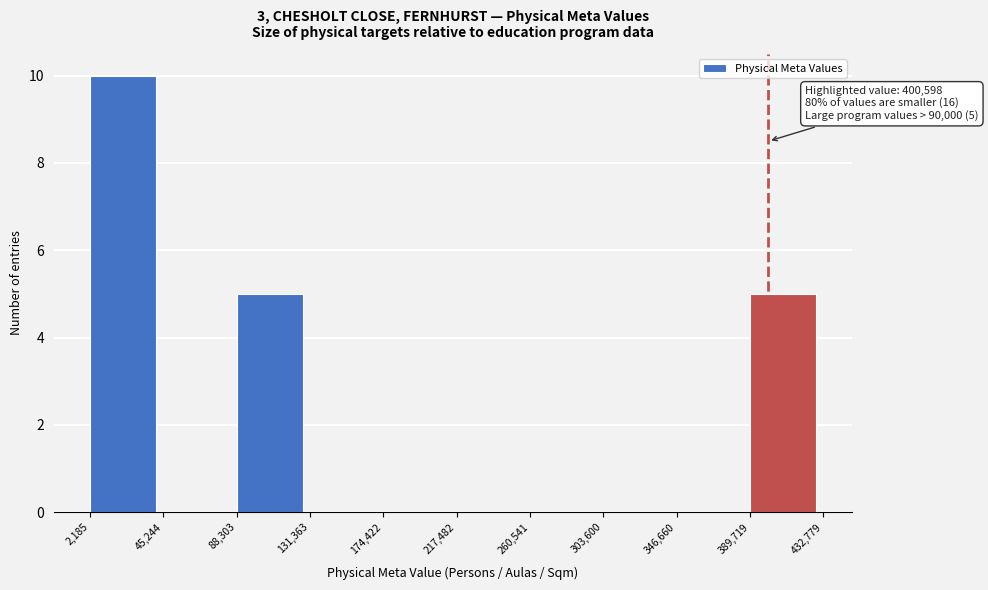

Which range on the x-axis has the tallest bar?

2,185 to 45,244